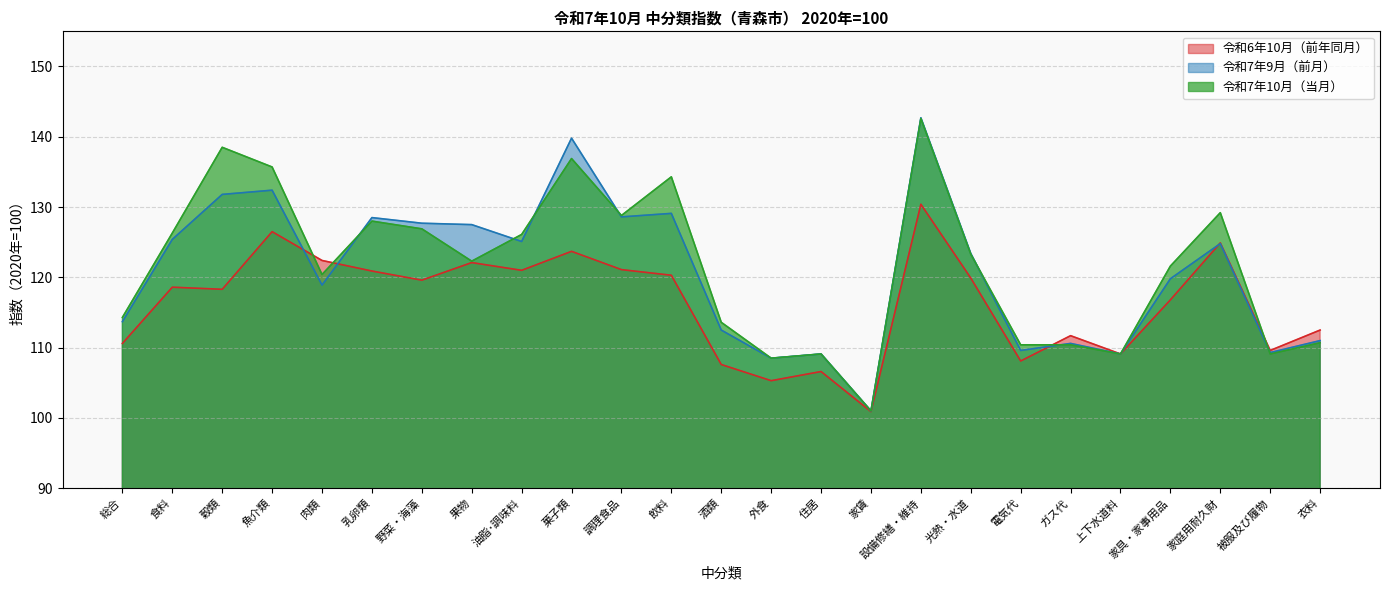

Rank the series by their maximum value, from highest to lowest.

令和7年9月（前月）, 令和7年10月（当月）, 令和6年10月（前年同月）